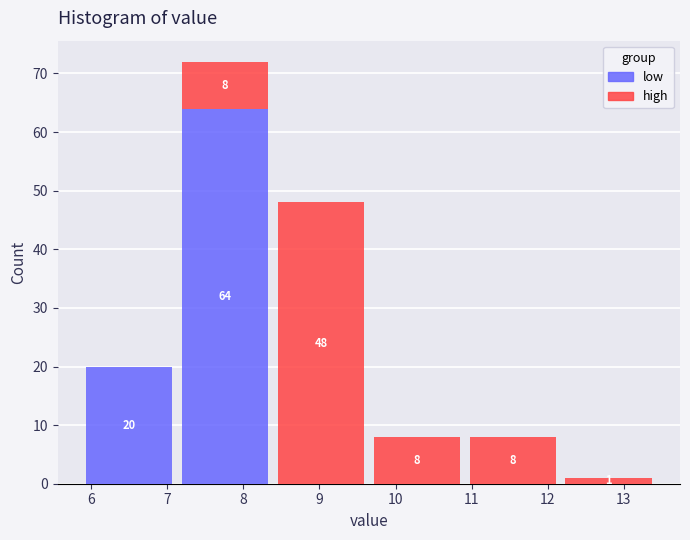

Which range on the x-axis has the tallest stacked bar (by total height)?

7.13 to 8.39